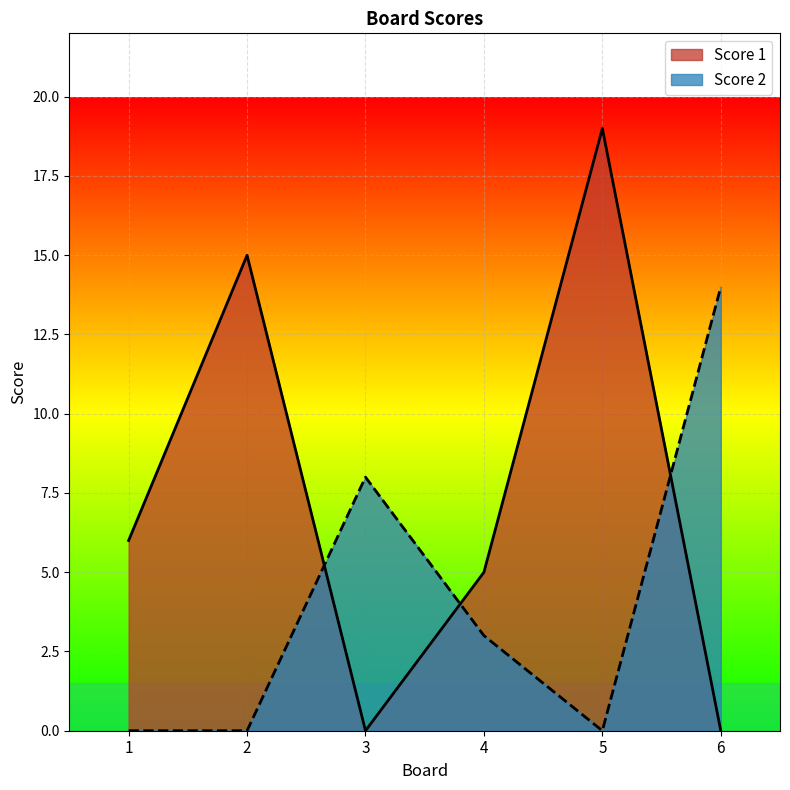

Rank the categories by Score 1 value from highest to lowest.

5, 2, 1, 4, 3, 6